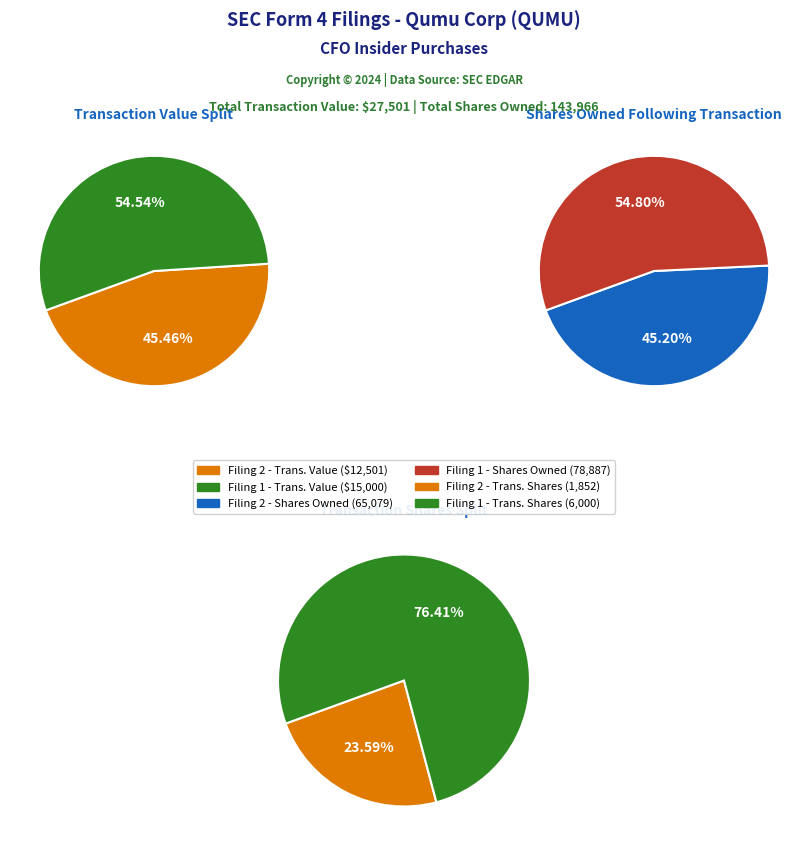

True or false: Row 2 (rptOwnerDetailsId=1) accounts for 63% of the total.

False